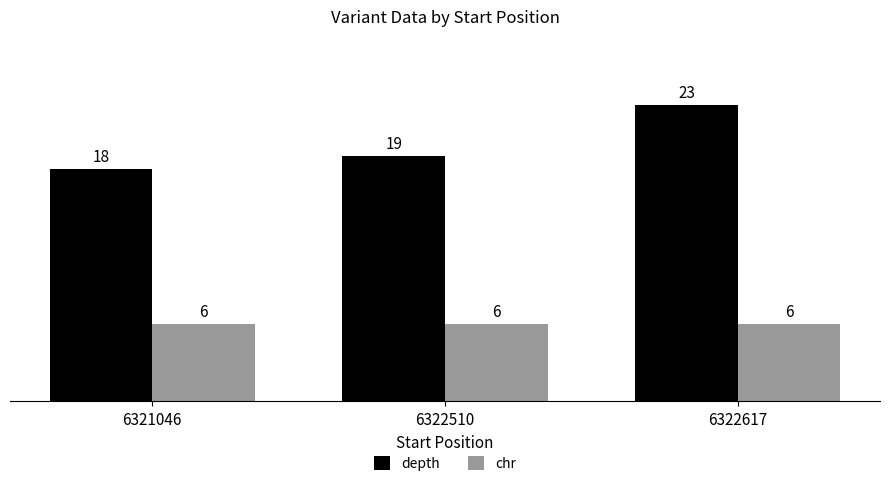

How many values in the depth series are below 19?

1